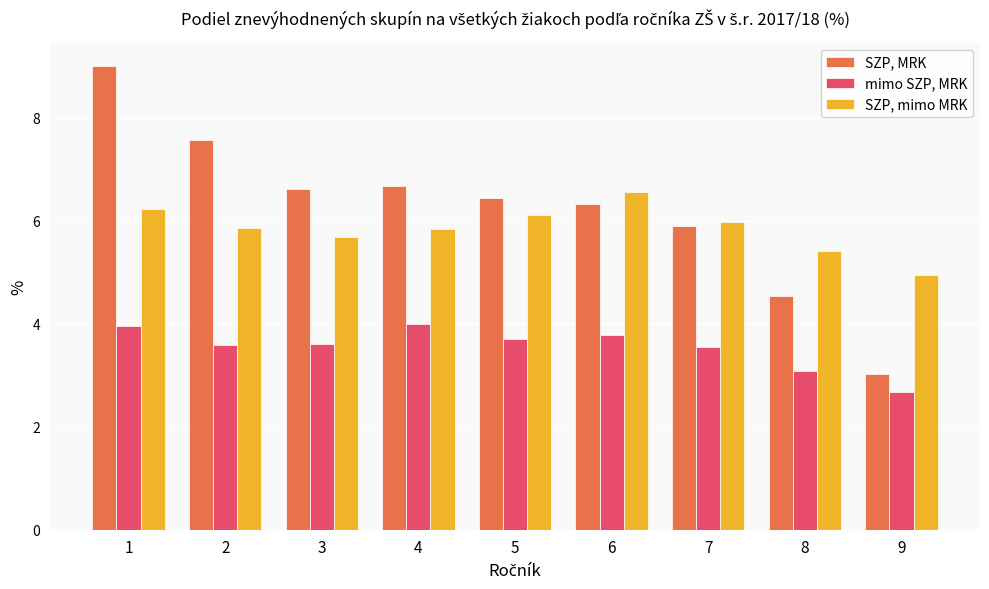

What is the value of the SZP, MRK bar at the 8th from the left?

4.5